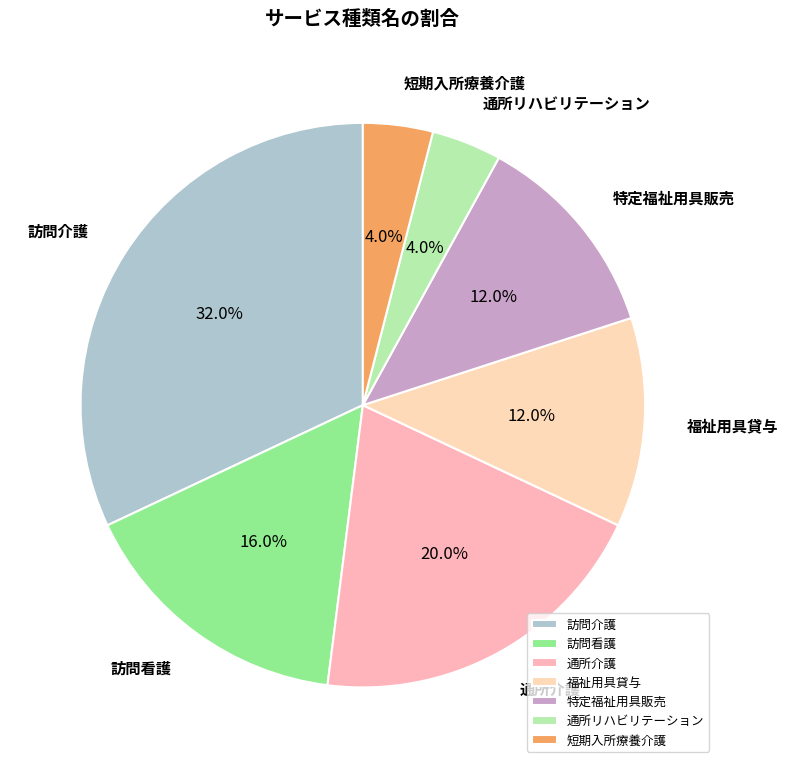

Count the number of slices in the pie.

7